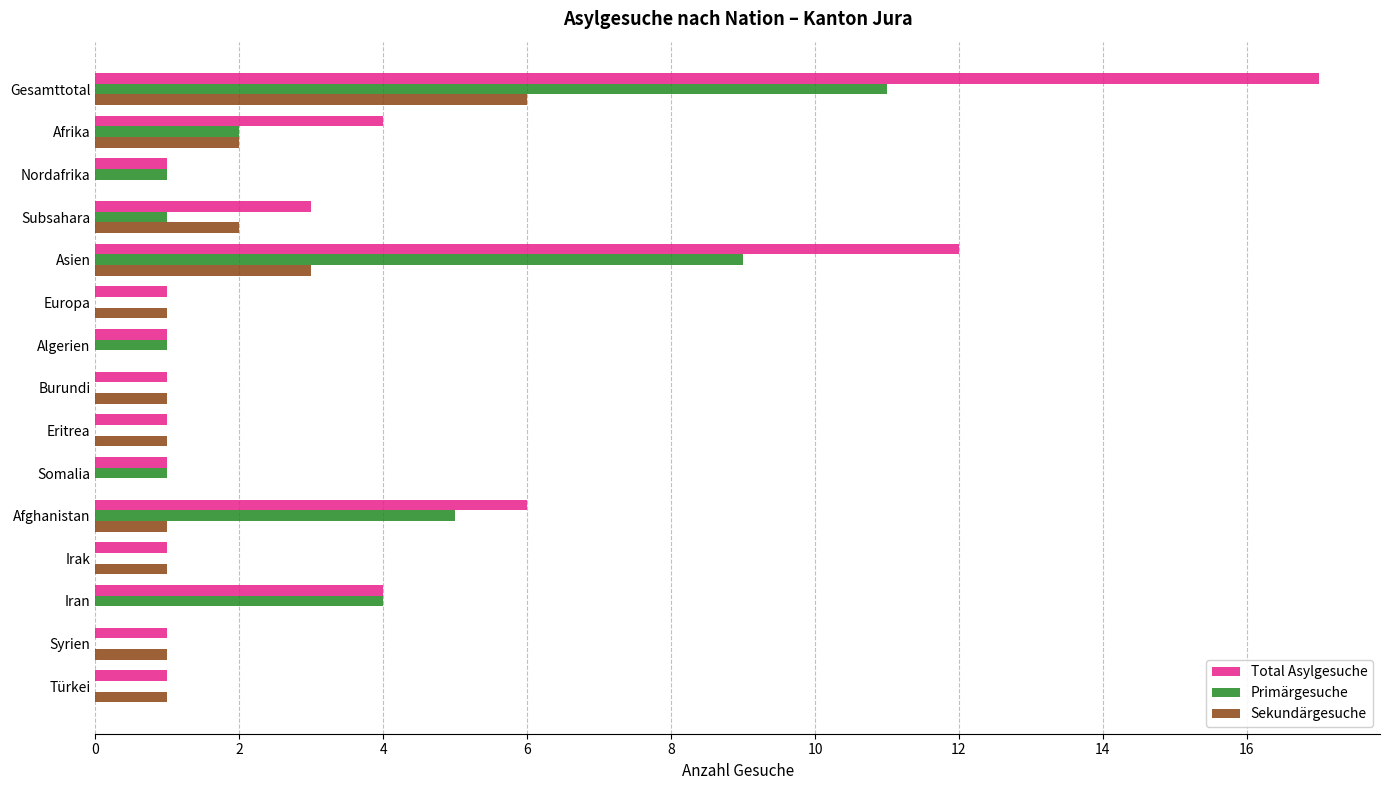

True or false: Total Asylgesuche has a value of 4 at Iran.

True